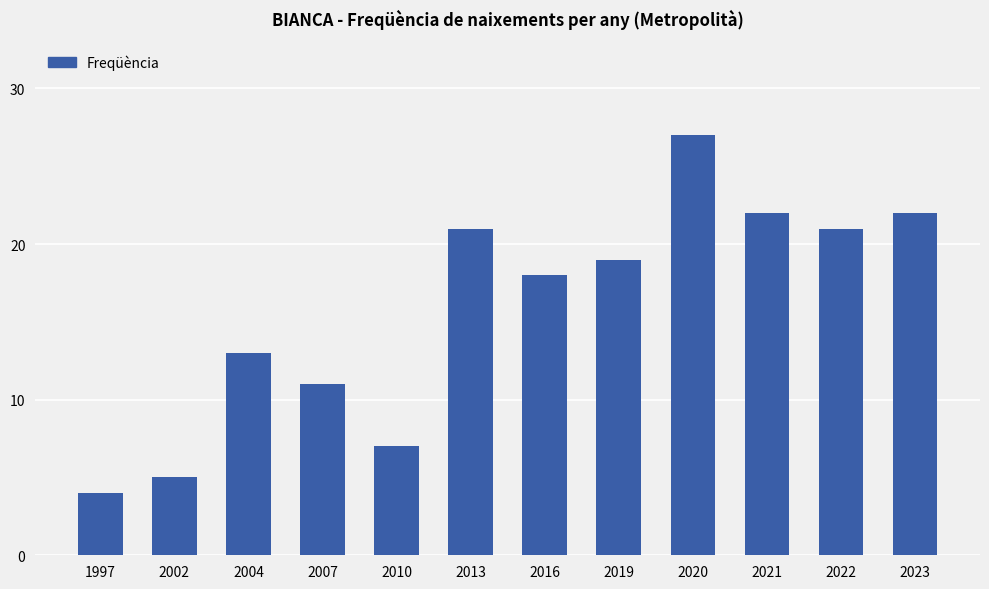

Approximately how many times larger is the value at 2016 compared to 2019?

0.9